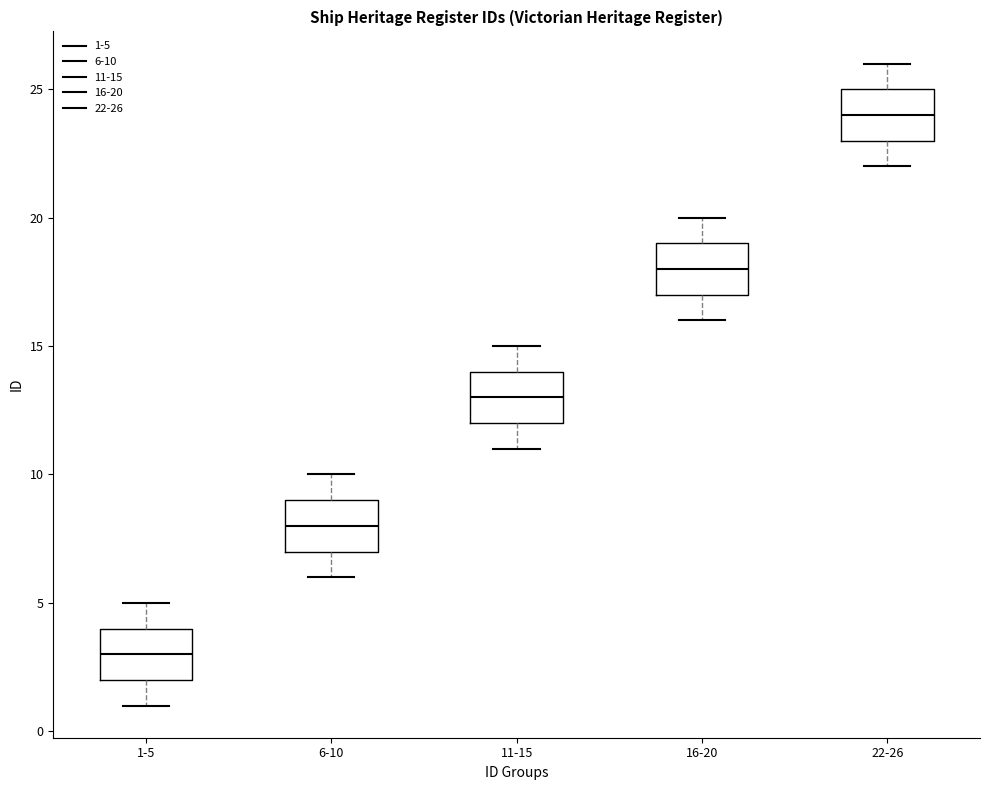

Where does the lower whisker of the box for 6-10 end on the y-axis? The values are not printed on the chart, so give them approximately, as read against the axis.

6